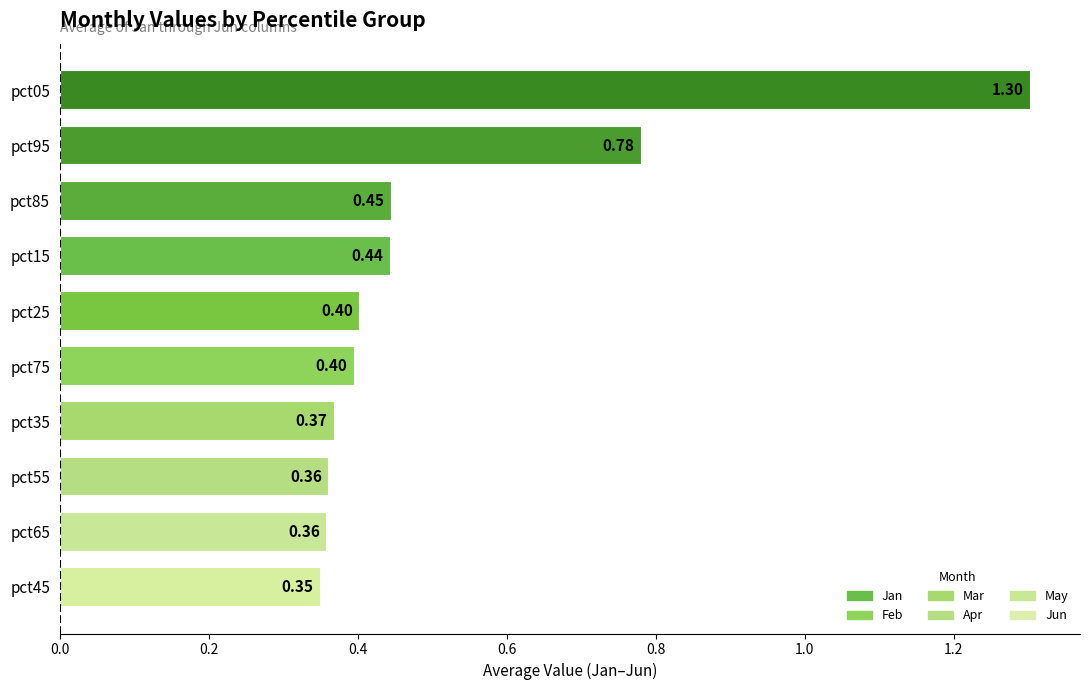

What is the sum of all values?

5.2